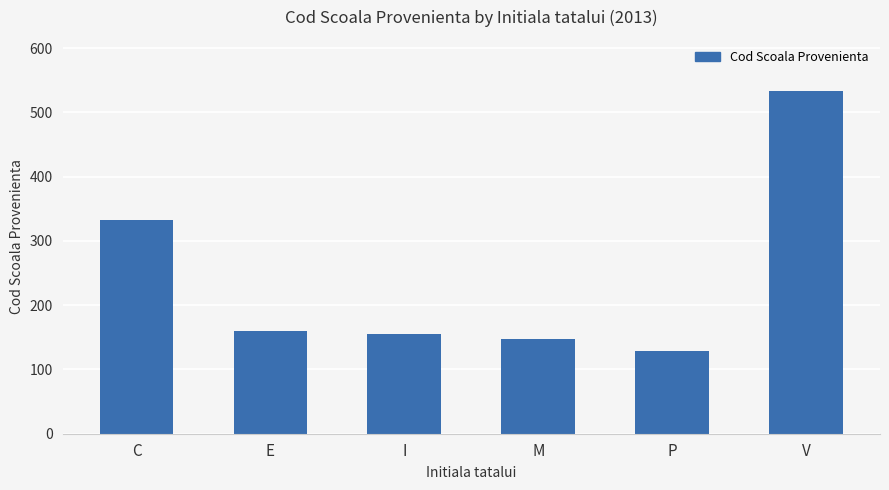

How many distinct data groups are displayed?

1